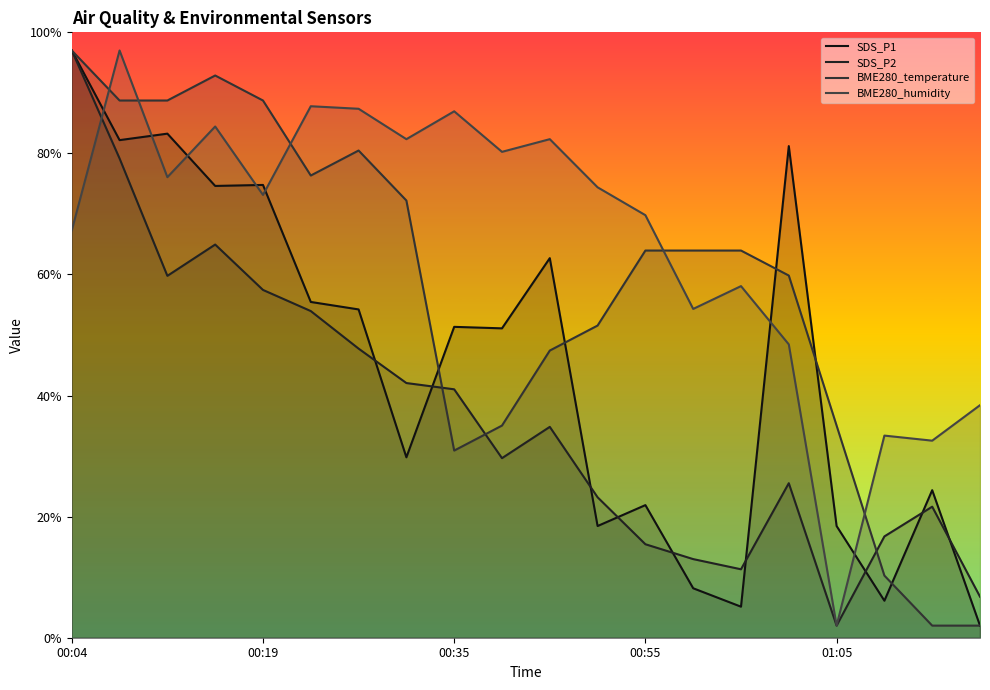

Rank the series by their average value, from lowest to highest.

SDS_P2, SDS_P1, BME280_temperature, BME280_humidity